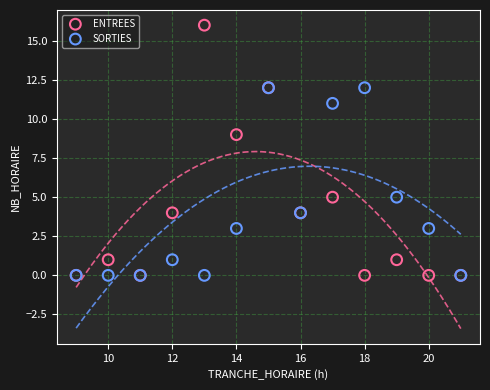

In the ENTREES series, what Y value is closest to 8?

9